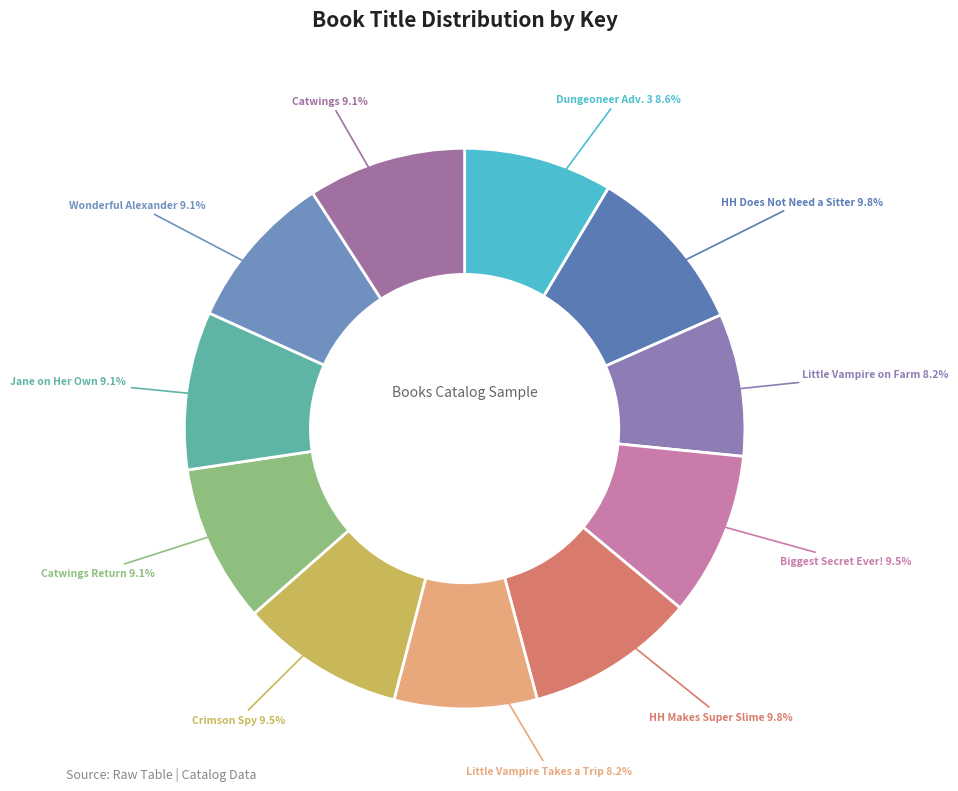

Is there a majority slice in this chart?

No